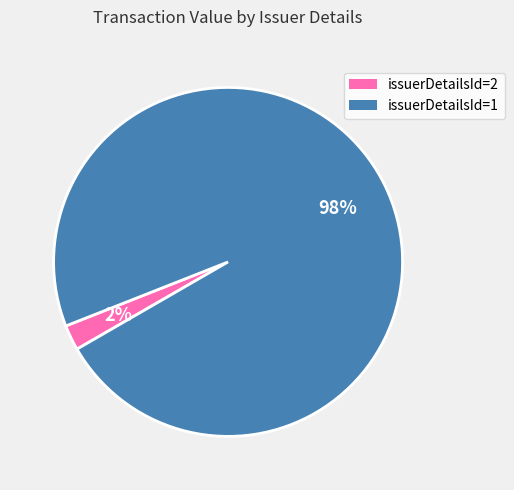

True or false: issuerDetailsId=1 accounts for 90% of the total.

False